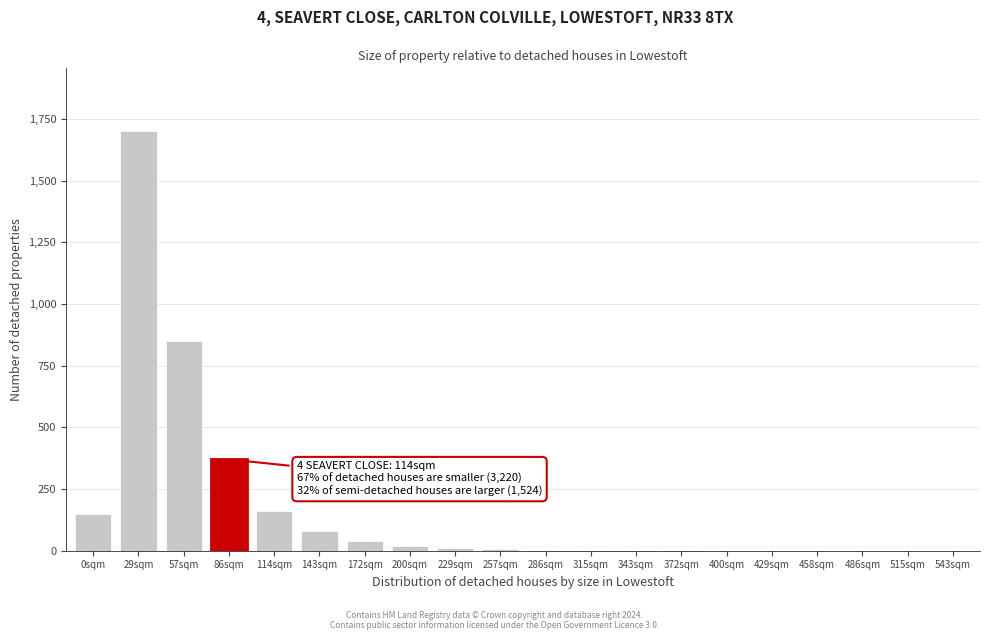

What is the sum of all values?

3392